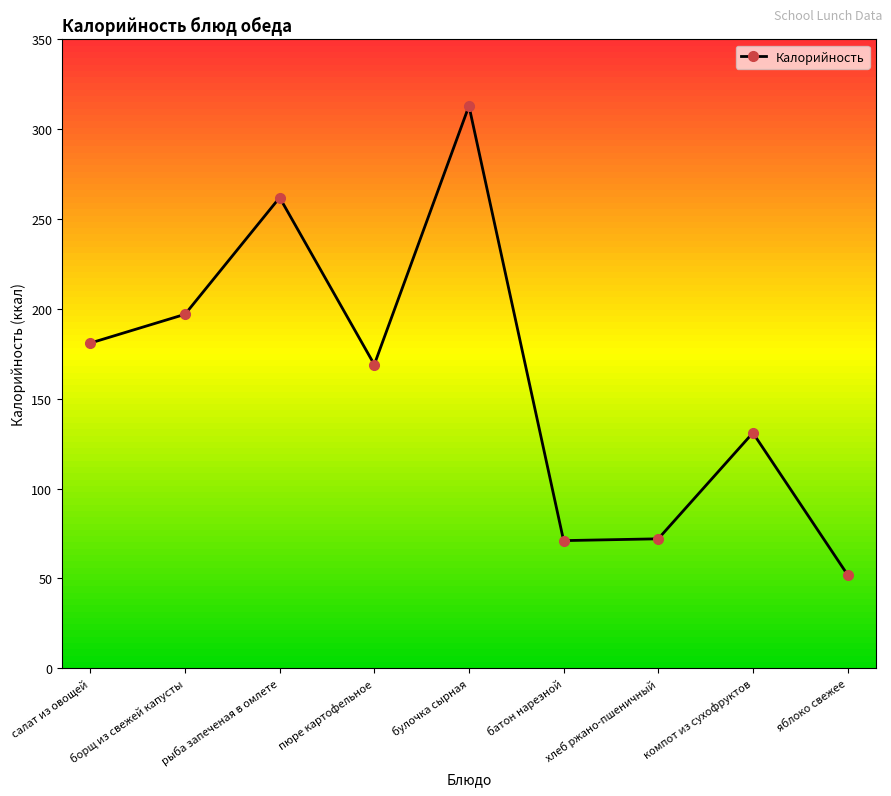

How many points are higher than both their immediate neighbors (excluding endpoints)?

3